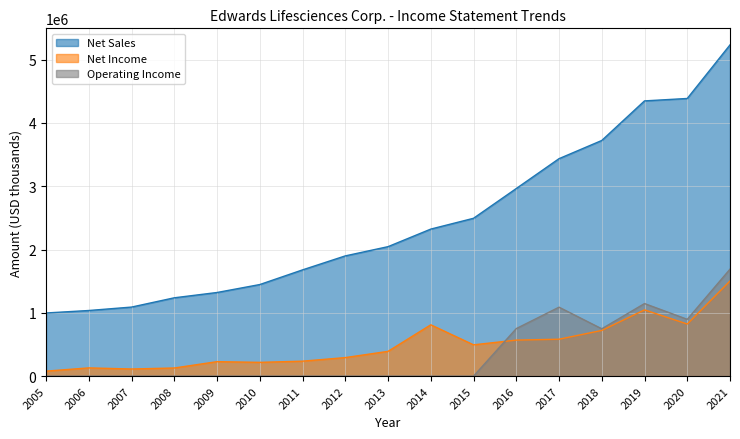

Reading right to left, list all the values displayed in this chart.

Net Sales: 2021=5232500	2020=4386300	2019=4348000	2018=3722800	2017=3435300	2016=2963700	2015=2493700	2014=2322900	2013=2045500	2012=1899600	2011=1678600	2010=1447000	2009=1321400	2008=1237700	2007=1091100	2006=1037000	2005=997900
Net Income: 2021=1503100	2020=823400	2019=1046900	2018=722200	2017=583600	2016=569500	2015=494900	2014=811100	2013=391700	2012=293200	2011=236700	2010=218000	2009=229100	2008=128900	2007=113000	2006=130500	2005=79300
Operating Income: 2021=1690300	2020=897600	2019=1146800	2018=748200	2017=1089400	2016=751200	2015=0	2014=0	2013=0	2012=0	2011=0	2010=0	2009=0	2008=0	2007=0	2006=0	2005=0